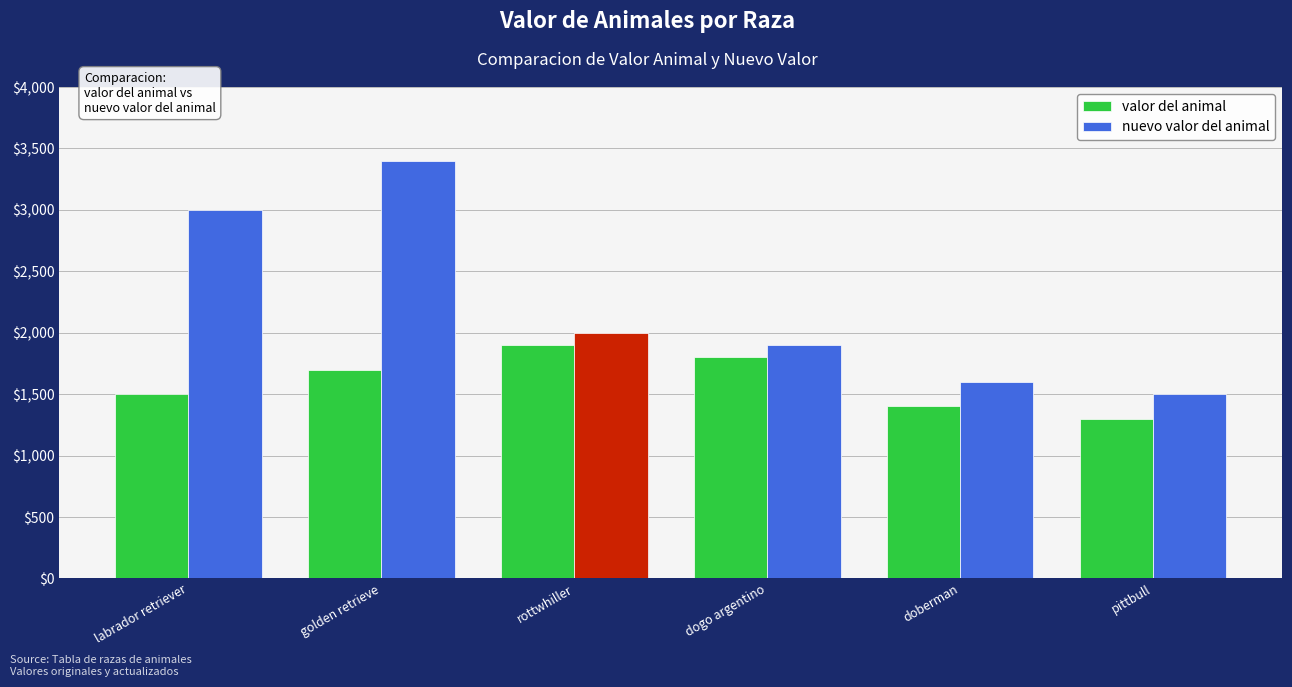

At how many categories does at least one series exceed 2313?

2